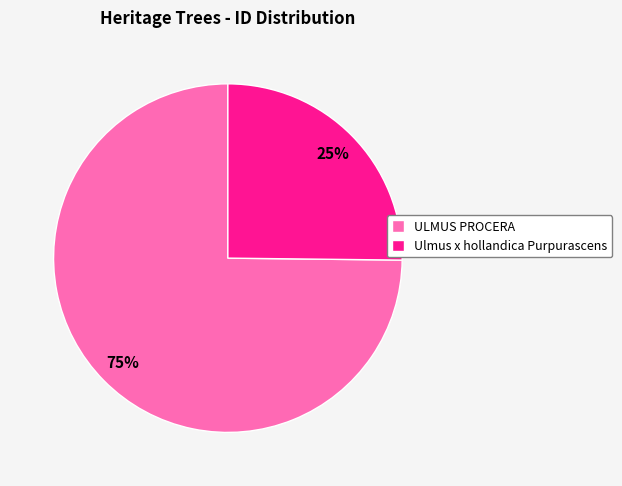

Which category has the biggest portion of the pie?

ULMUS PROCERA